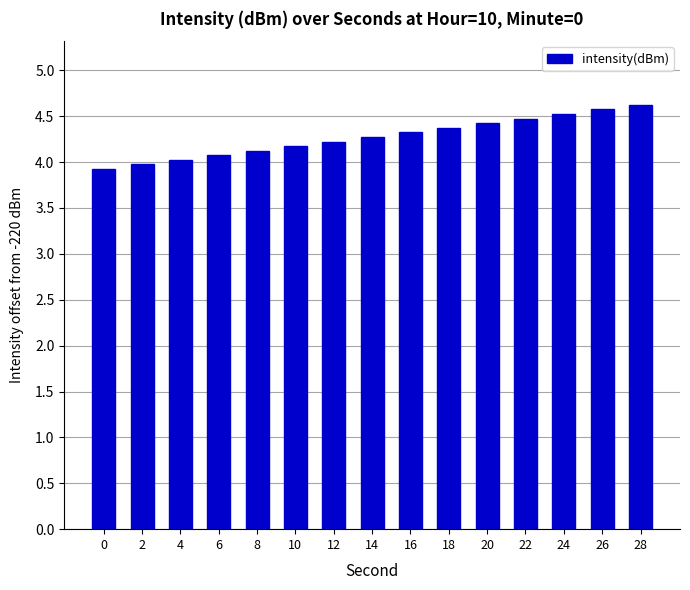

Read the value at 22.

4.5